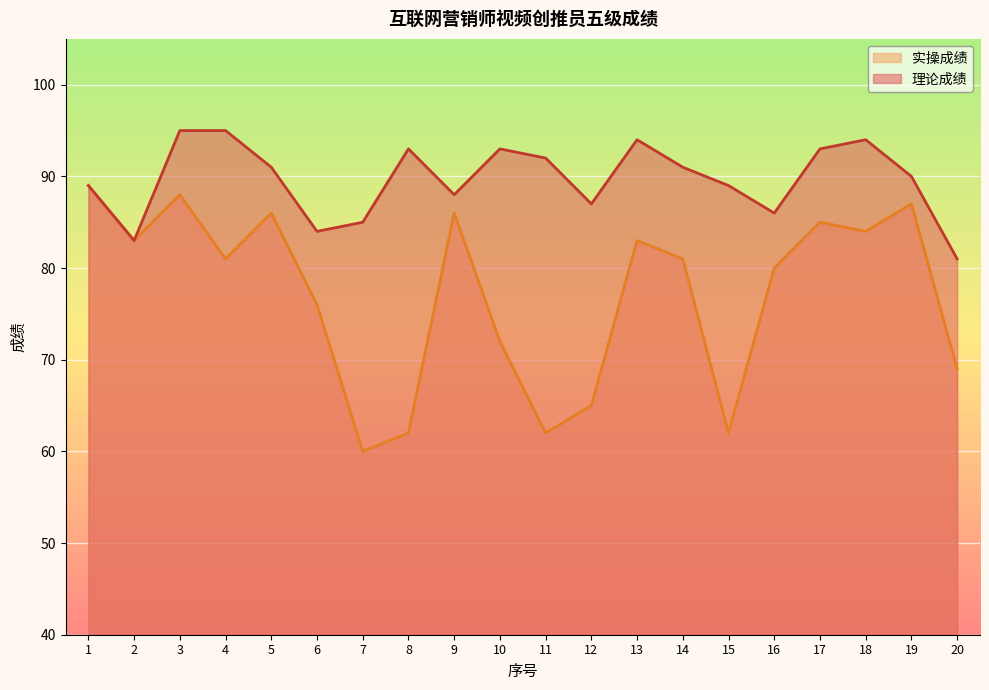

At which label is 理论成绩 closest to 88?

9